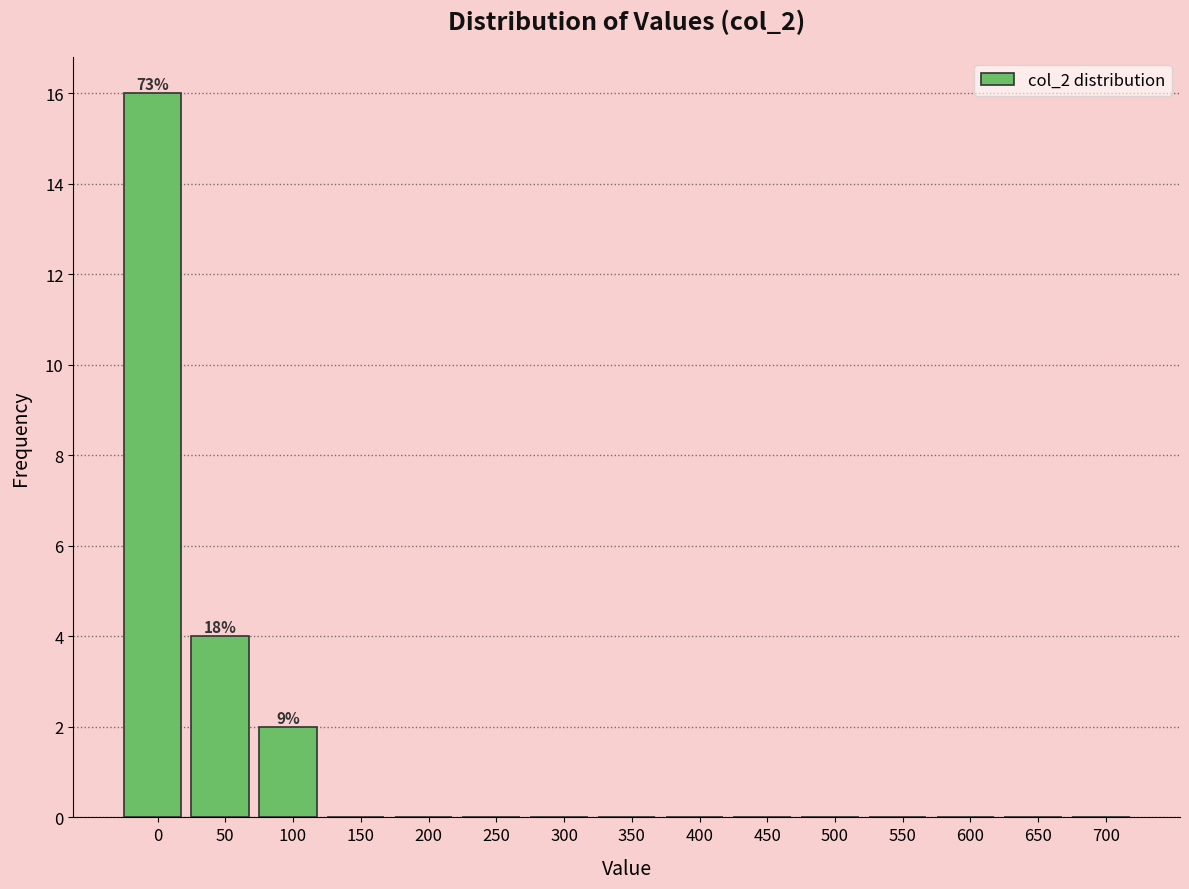

Reading left to right, list all the values displayed in this chart.

0=16	50=4	100=2	150=0	200=0	250=0	300=0	350=0	400=0	450=0	500=0	550=0	600=0	650=0	700=0